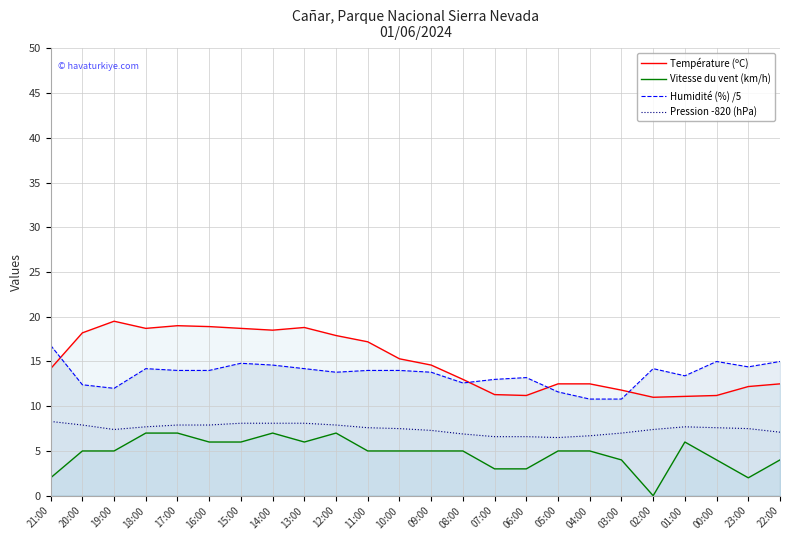

True or false: Humidité (%) /5 and Pression -820 (hPa) cross at least once.

False